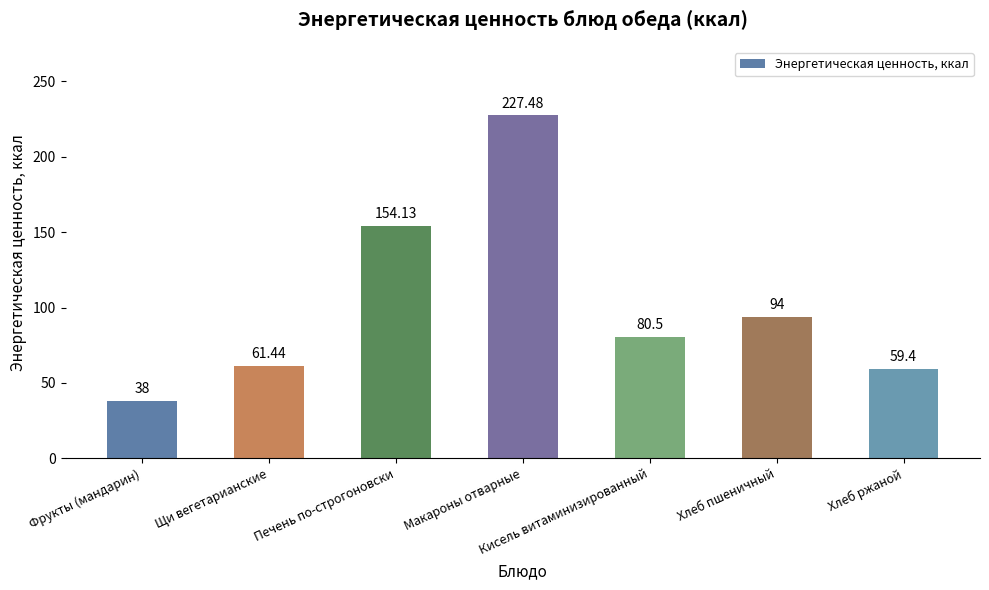

Are the bars grouped side by side (vs. stacked)?

No